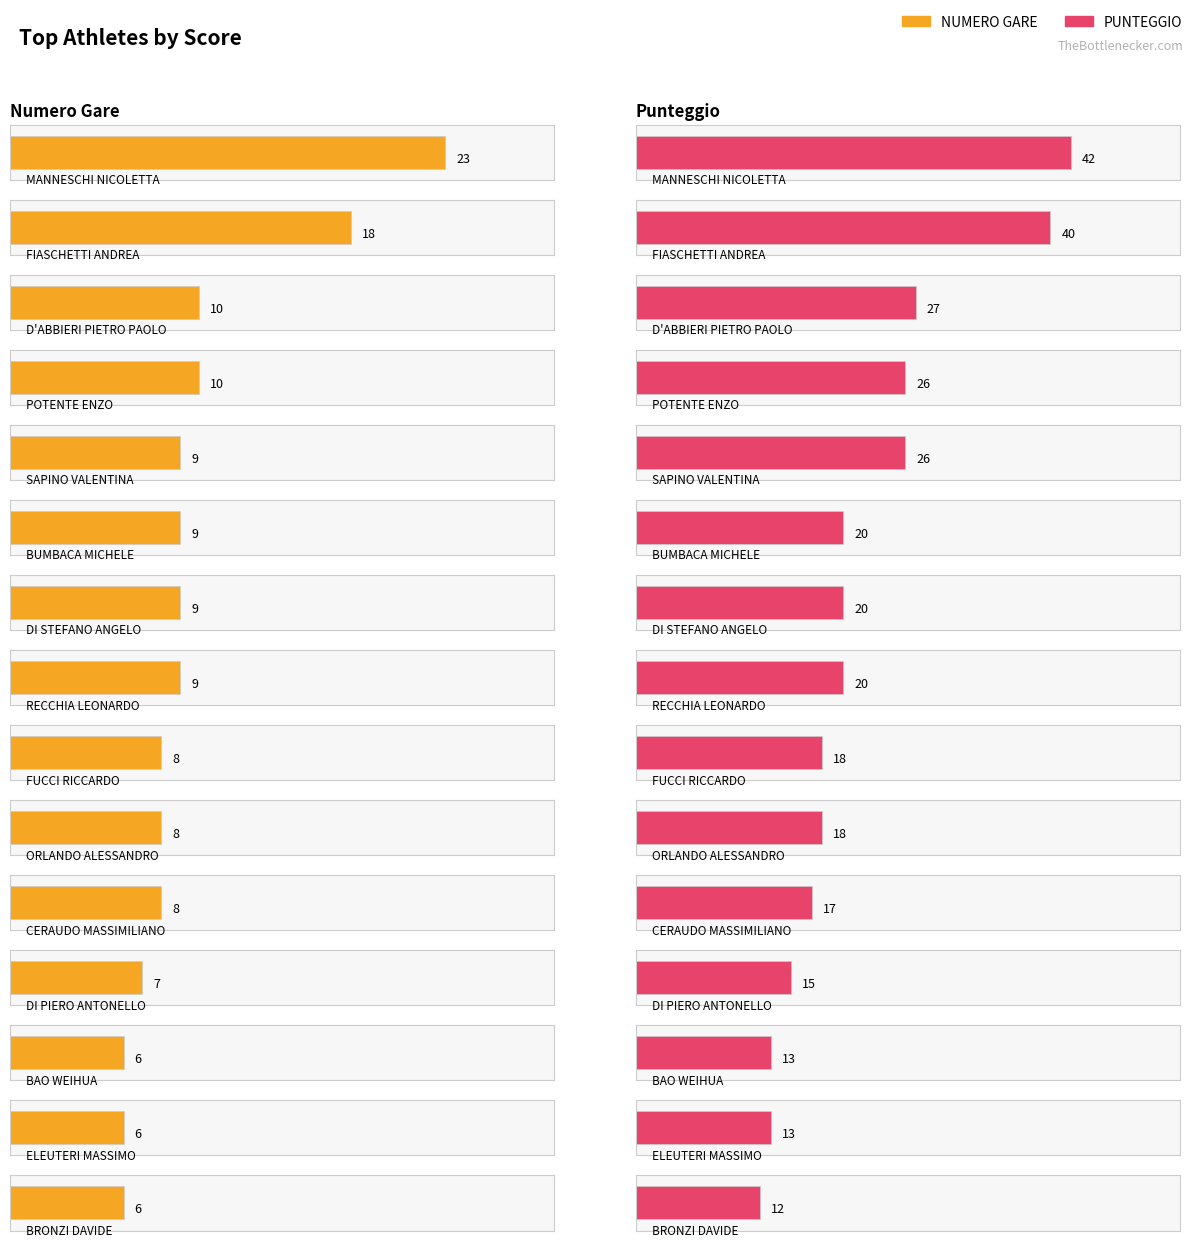

What value does the PUNTEGGIO series have at RECCHIA LEONARDO, to the nearest 10?

20